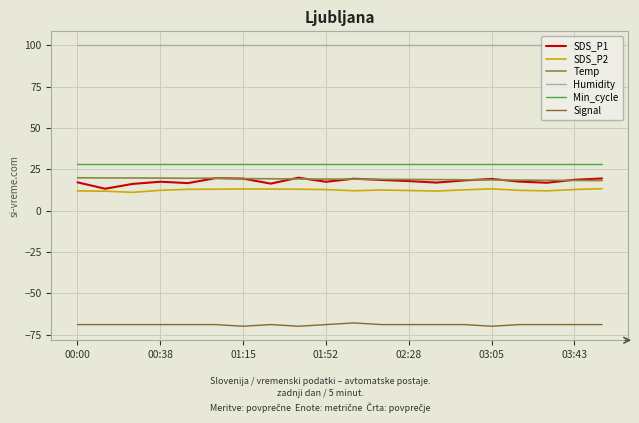

How many interior local peaks does the SDS_P2 series have?

3